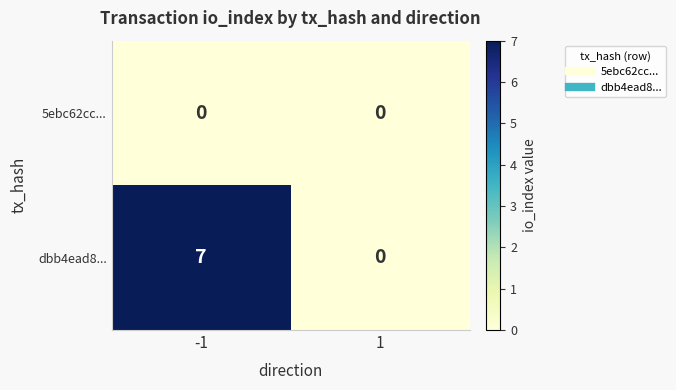

What is the difference between the maximum and minimum values in the dbb4ead8... series?

7